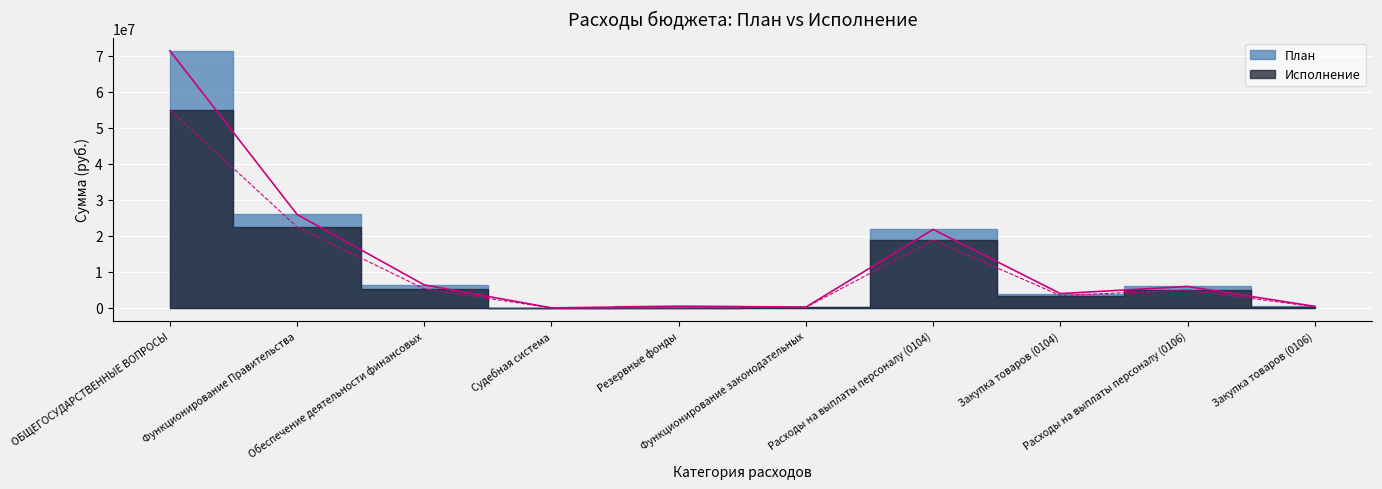

What is the greatest value displayed?

71397817.3